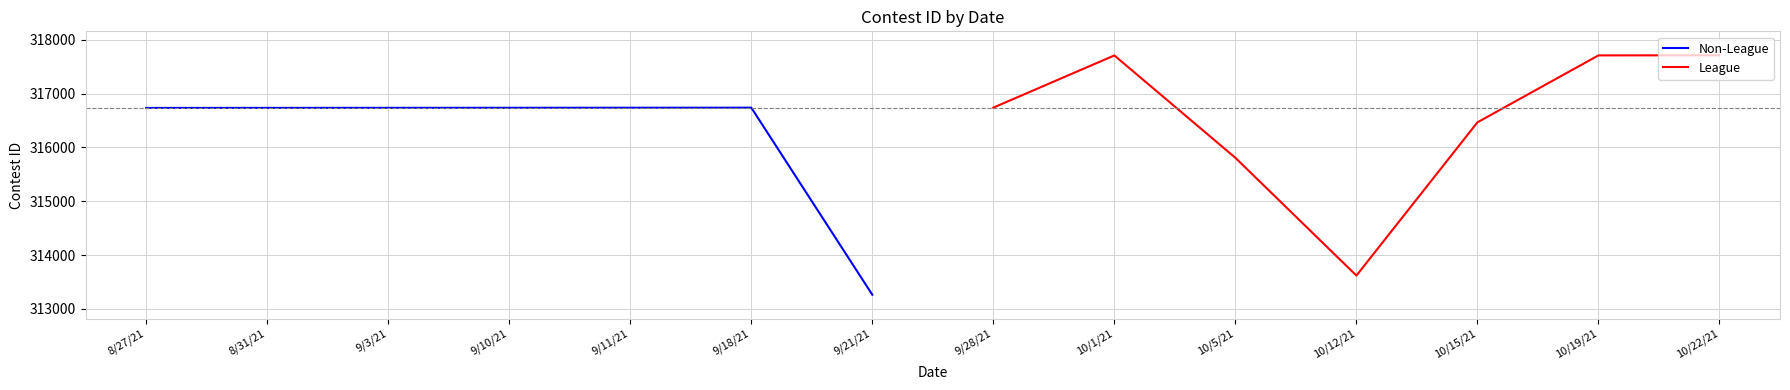

What is the difference between the maximum and second lowest values in the League series?

1904